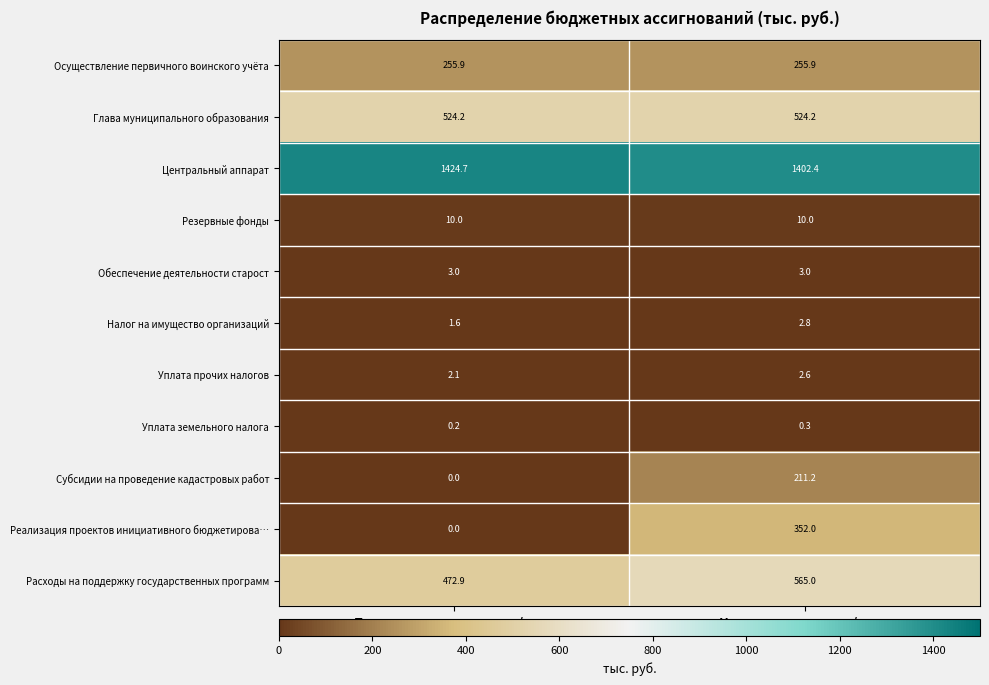

Between Первоначальная роспись/план and Уточненная роспись/план, which series saw the biggest shift?

Реализация проектов инициативного бюджетирова…